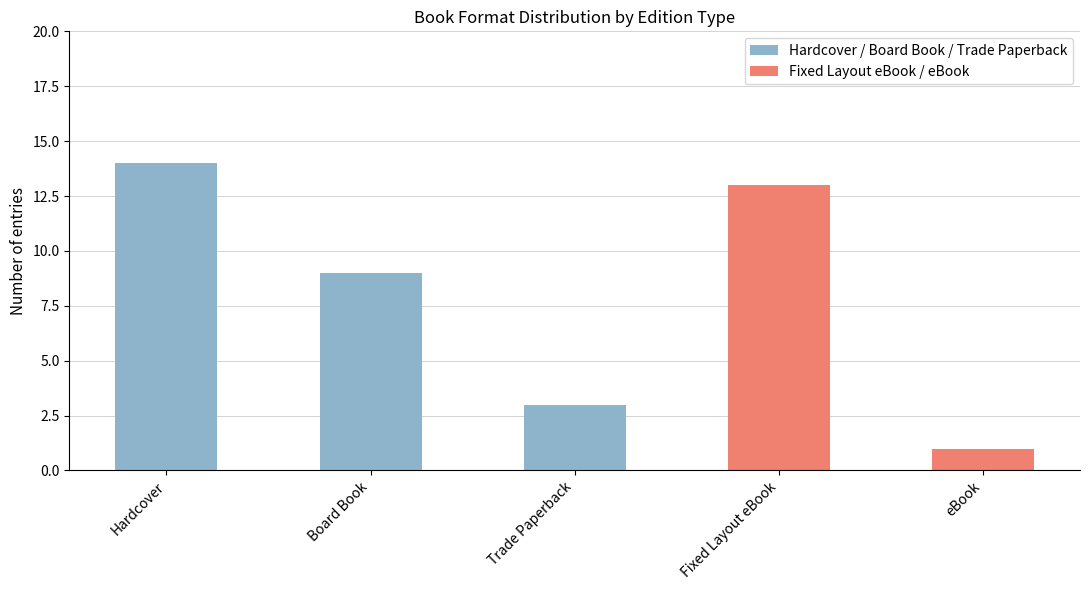

What is the total value across all series at Hardcover?

14